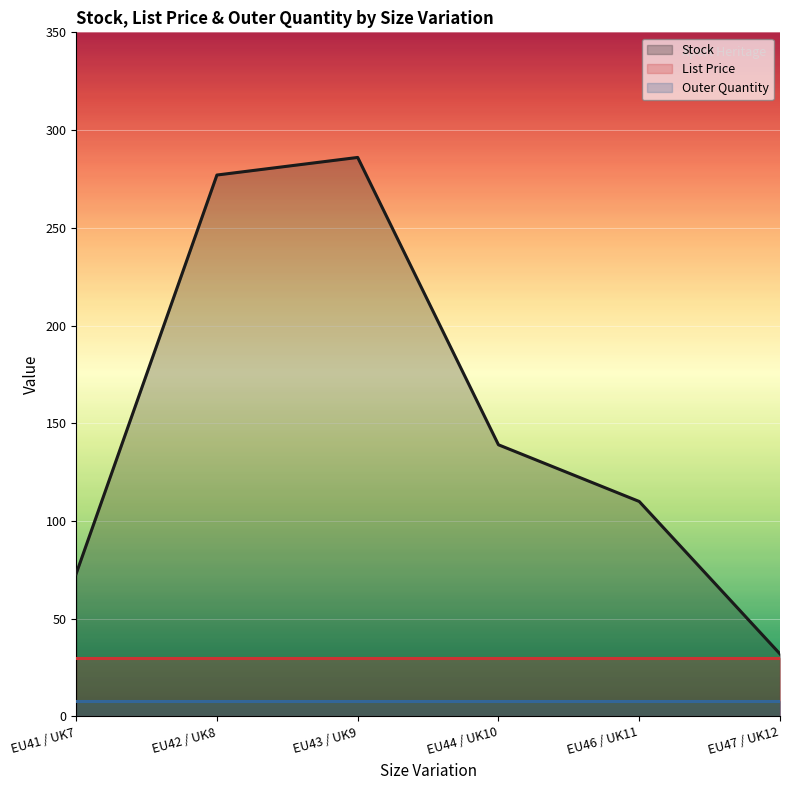

What is the lowest value of the Stock series?

32.0